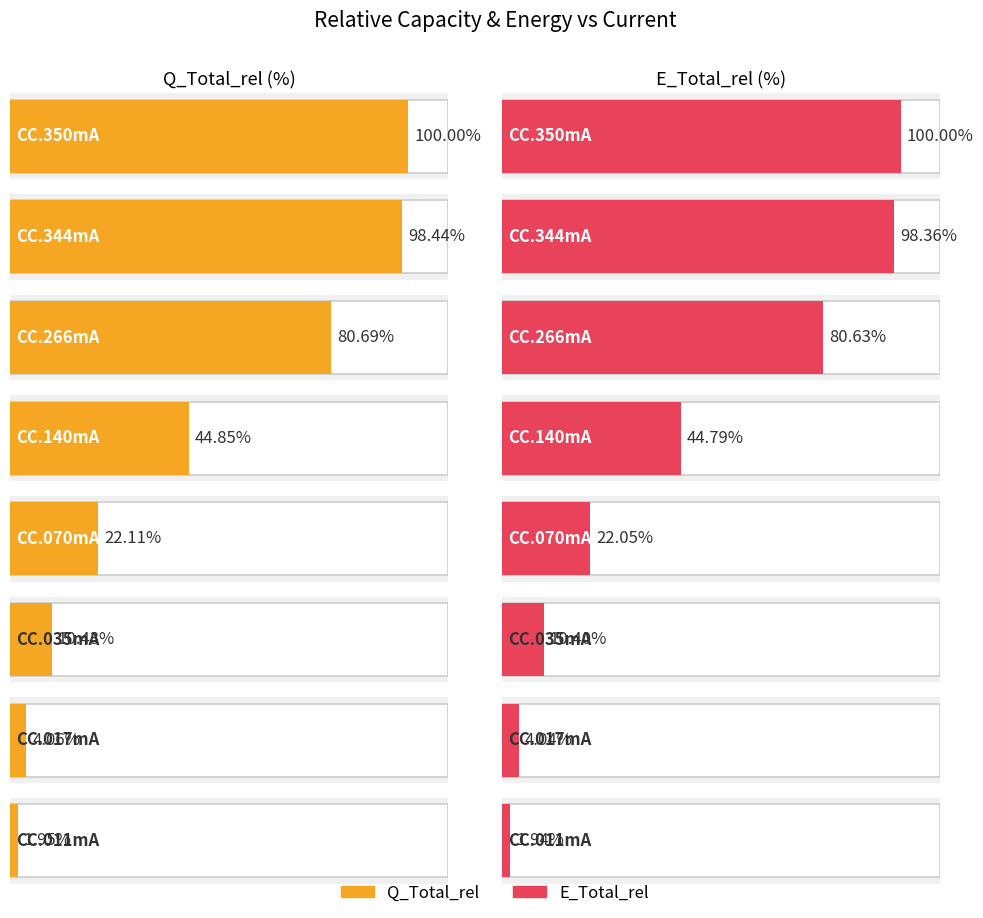

At which category is the sum across all series the highest?

CC.350mA